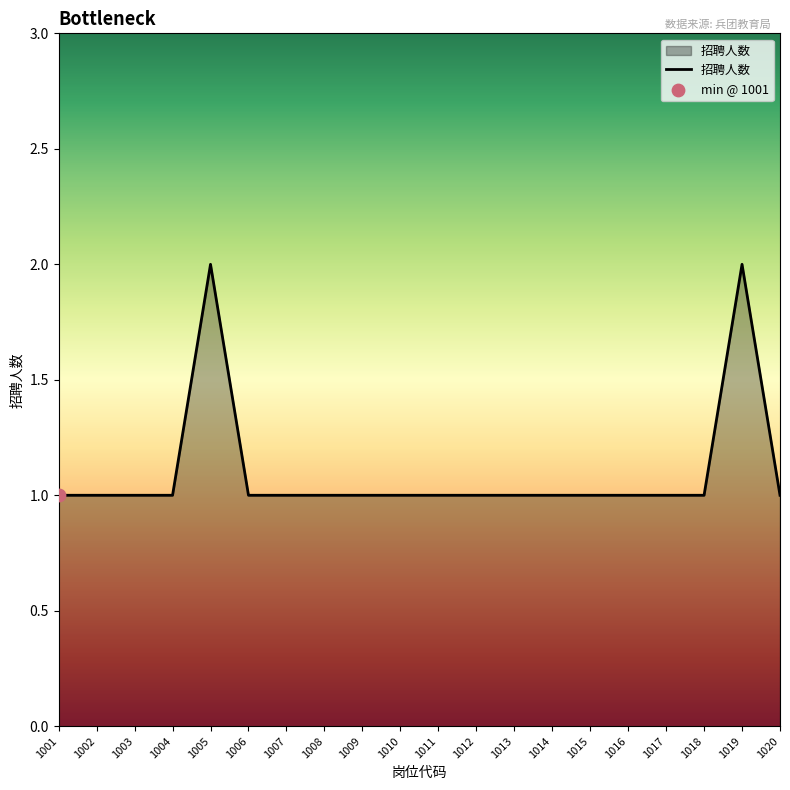

What is the ratio of the value at 1006 to the value at 1001?

1.0